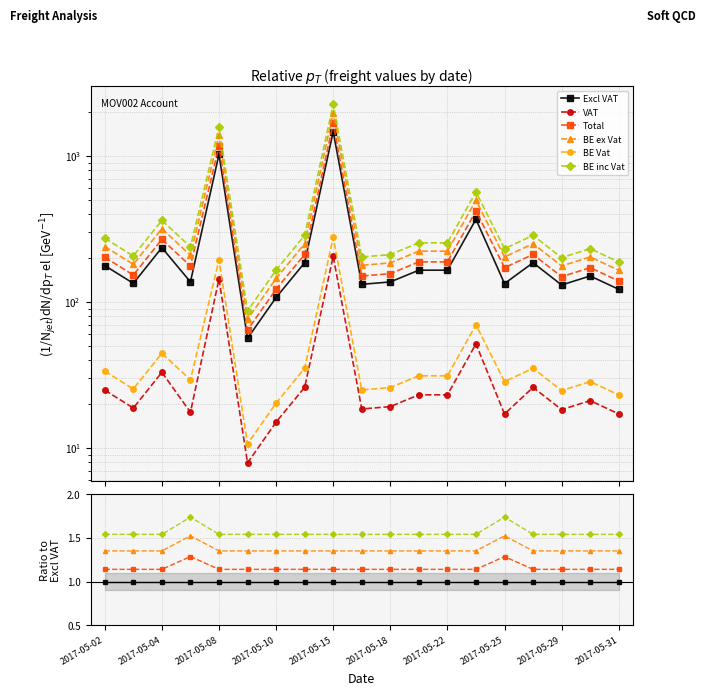

Count the number of categories in the chart.

19